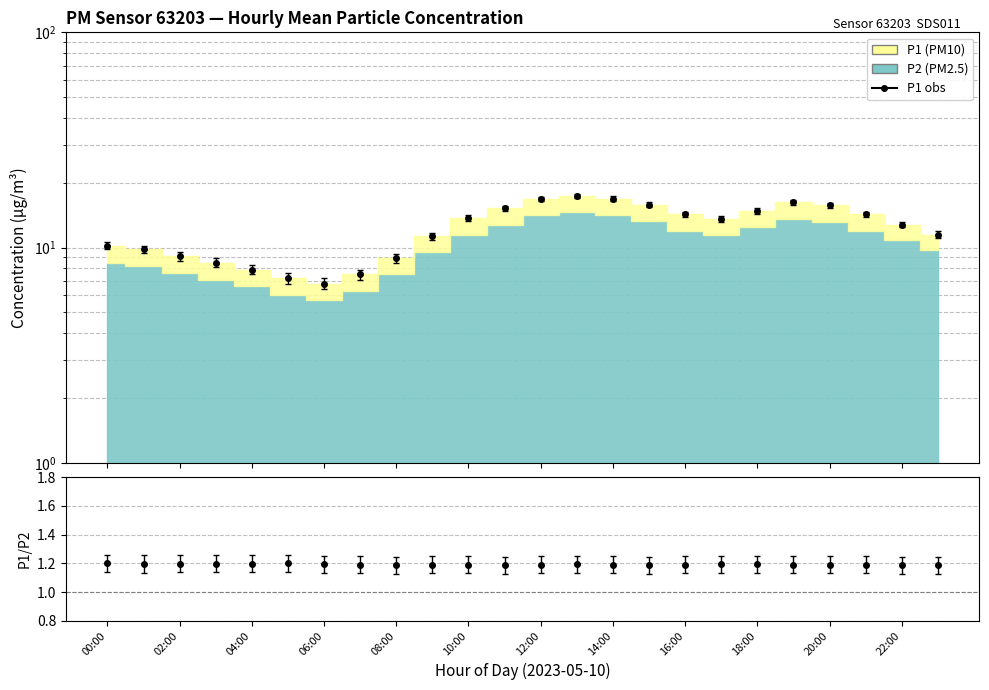

What position from the left is 13:00?

14